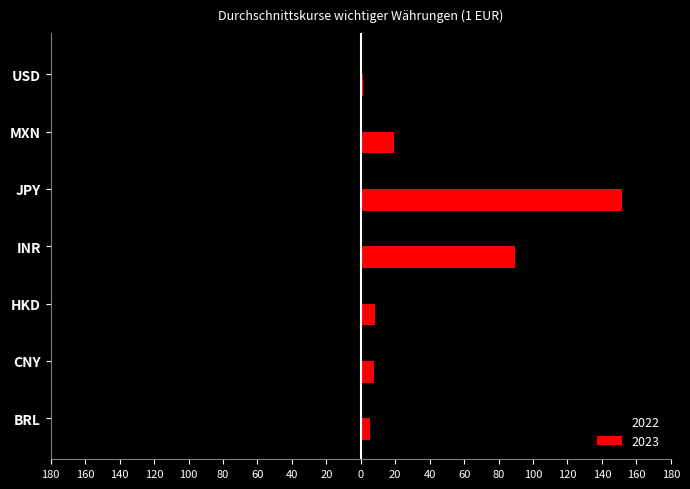

At which category is the sum across all series the highest?

JPY